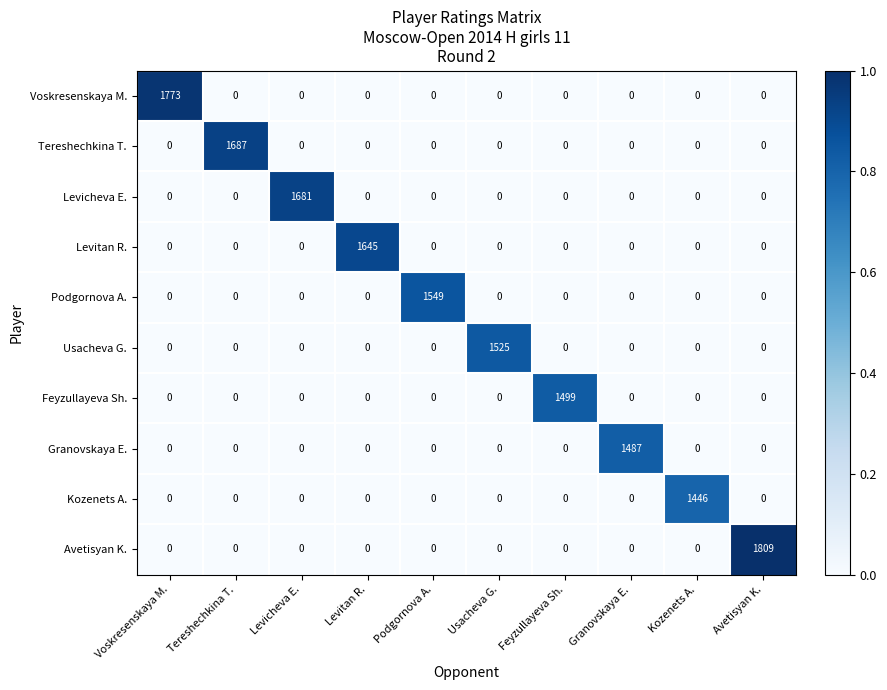

At which category is the sum across all series the highest?

Avetisyan K.